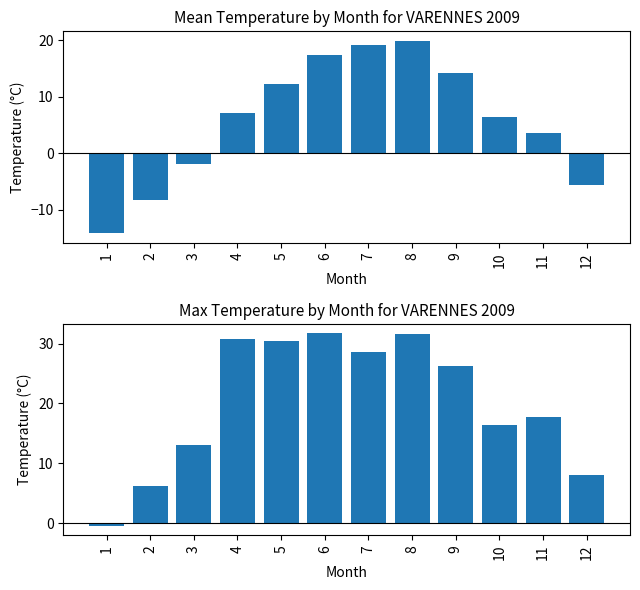

What is the value of the Tx bar at the 8th from the left?

31.6